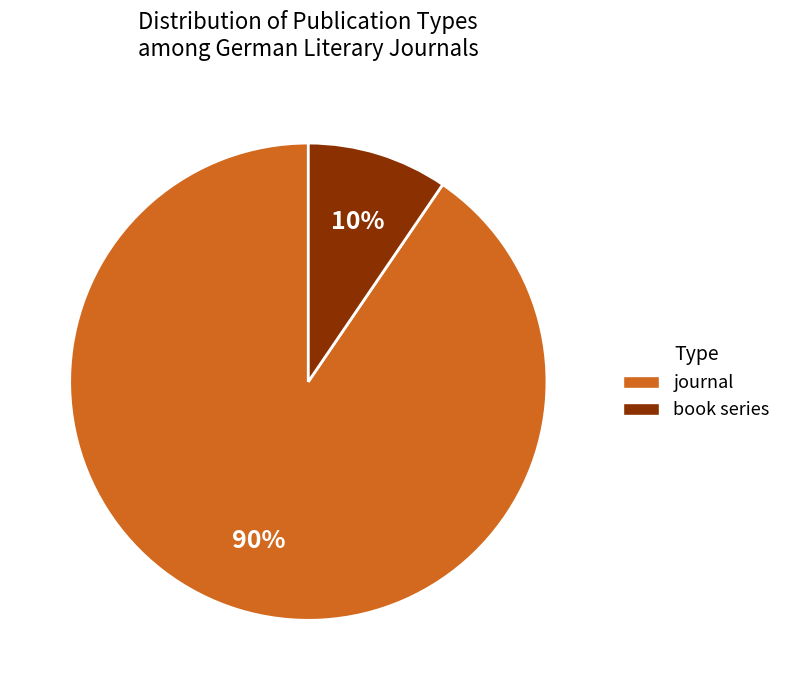

Which has a higher value, journal or book series?

journal